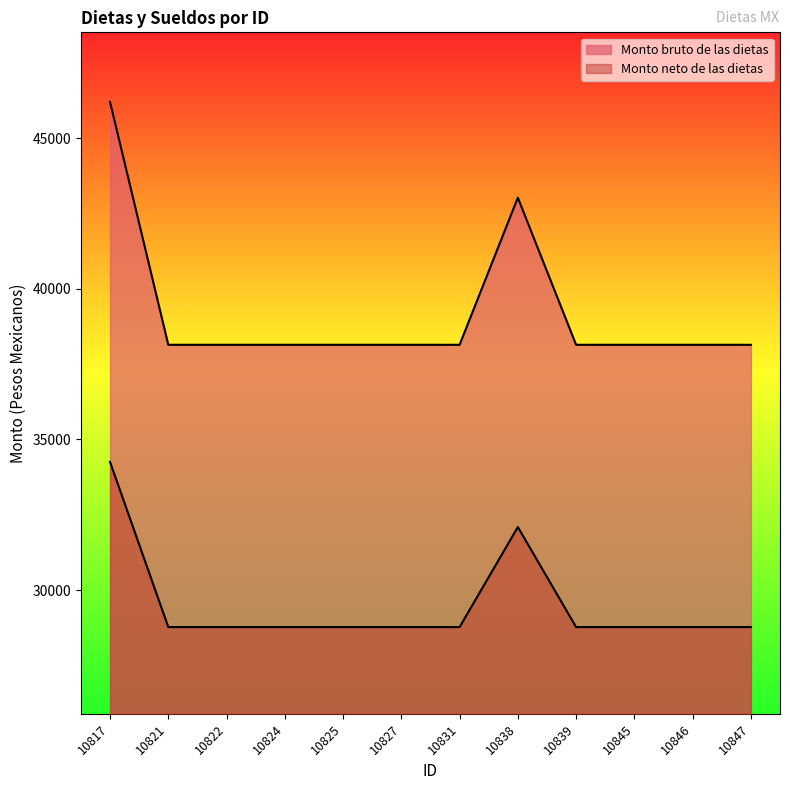

Does the chart display data point markers on the line(s)?

No